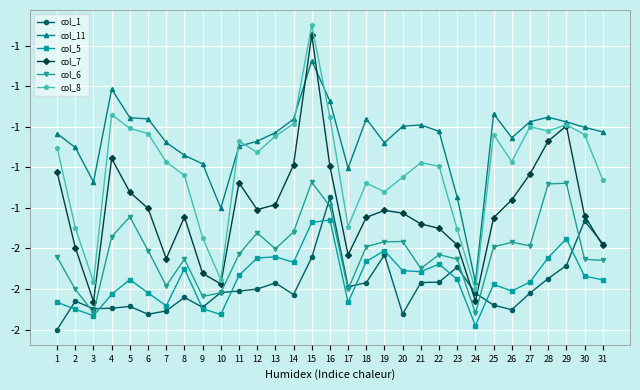

Reading left to right, transcribe all the data shown in this chart.

col_1: 1=-2.0	2=-1.9	3=-1.9	4=-1.9	5=-1.9	6=-1.9	7=-1.9	8=-1.8	9=-1.9	10=-1.8	11=-1.8	12=-1.8	13=-1.8	14=-1.8	15=-1.6	16=-1.3	17=-1.8	18=-1.8	19=-1.6	20=-1.9	21=-1.8	22=-1.8	23=-1.7	24=-1.8	25=-1.9	26=-1.9	27=-1.8	28=-1.7	29=-1.7	30=-1.5	31=-1.6
col_11: 1=-1.0	2=-1.1	3=-1.3	4=-0.8	5=-1.0	6=-1.0	7=-1.1	8=-1.1	9=-1.2	10=-1.4	11=-1.1	12=-1.1	13=-1.0	14=-1.0	15=-0.7	16=-0.9	17=-1.2	18=-1.0	19=-1.1	20=-1.0	21=-1.0	22=-1.0	23=-1.3	24=-1.8	25=-0.9	26=-1.1	27=-1.0	28=-1.0	29=-1.0	30=-1.0	31=-1.0
col_5: 1=-1.9	2=-1.9	3=-1.9	4=-1.8	5=-1.8	6=-1.8	7=-1.9	8=-1.7	9=-1.9	10=-1.9	11=-1.7	12=-1.6	13=-1.6	14=-1.7	15=-1.5	16=-1.5	17=-1.9	18=-1.7	19=-1.6	20=-1.7	21=-1.7	22=-1.7	23=-1.8	24=-2.0	25=-1.8	26=-1.8	27=-1.8	28=-1.6	29=-1.6	30=-1.7	31=-1.8
col_7: 1=-1.2	2=-1.6	3=-1.9	4=-1.2	5=-1.3	6=-1.4	7=-1.7	8=-1.4	9=-1.7	10=-1.8	11=-1.3	12=-1.4	13=-1.4	14=-1.2	15=-0.5	16=-1.2	17=-1.6	18=-1.4	19=-1.4	20=-1.4	21=-1.5	22=-1.5	23=-1.6	24=-1.9	25=-1.4	26=-1.4	27=-1.2	28=-1.1	29=-1.0	30=-1.4	31=-1.6
col_6: 1=-1.6	2=-1.8	3=-1.9	4=-1.5	5=-1.4	6=-1.6	7=-1.8	8=-1.7	9=-1.8	10=-1.8	11=-1.6	12=-1.5	13=-1.6	14=-1.5	15=-1.3	16=-1.4	17=-1.8	18=-1.6	19=-1.6	20=-1.6	21=-1.7	22=-1.6	23=-1.7	24=-1.9	25=-1.6	26=-1.6	27=-1.6	28=-1.3	29=-1.3	30=-1.7	31=-1.7
col_8: 1=-1.1	2=-1.5	3=-1.8	4=-0.9	5=-1.0	6=-1.0	7=-1.2	8=-1.2	9=-1.5	10=-1.8	11=-1.1	12=-1.1	13=-1.0	14=-1.0	15=-0.5	16=-1.0	17=-1.5	18=-1.3	19=-1.3	20=-1.2	21=-1.2	22=-1.2	23=-1.5	24=-1.8	25=-1.0	26=-1.2	27=-1.0	28=-1.0	29=-1.0	30=-1.0	31=-1.3